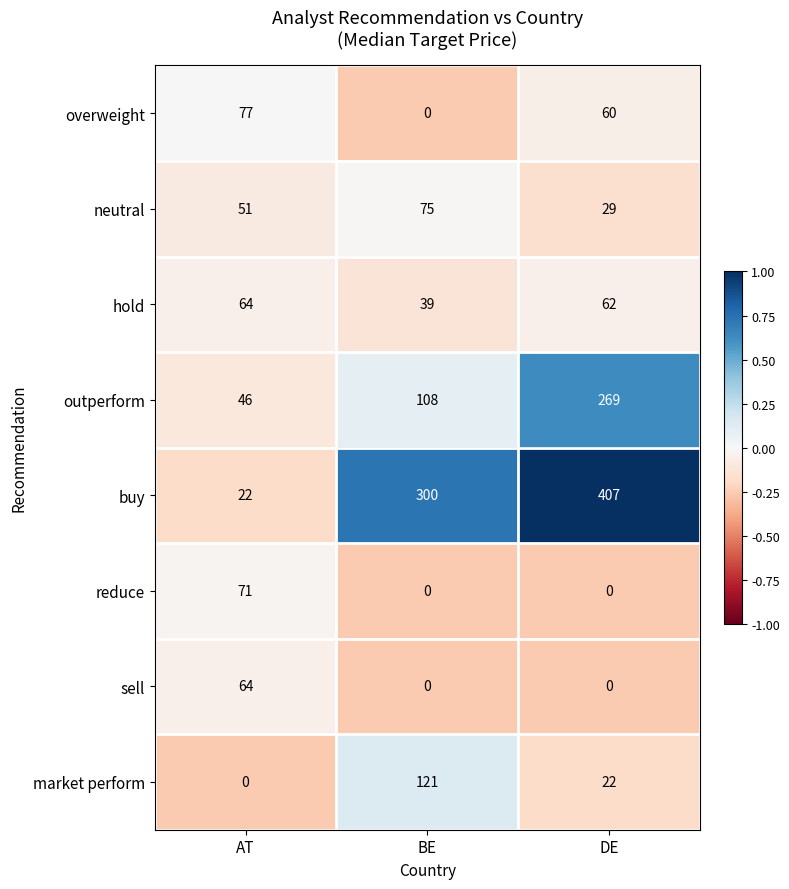

List the labels in order of outperform value, largest first.

DE, BE, AT